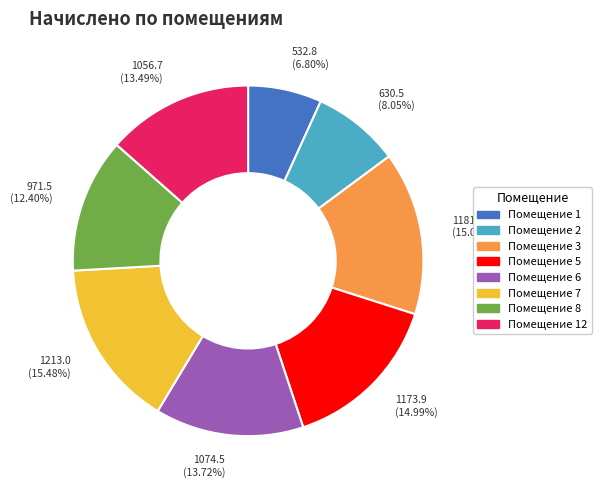

Is there a majority slice in this chart?

No